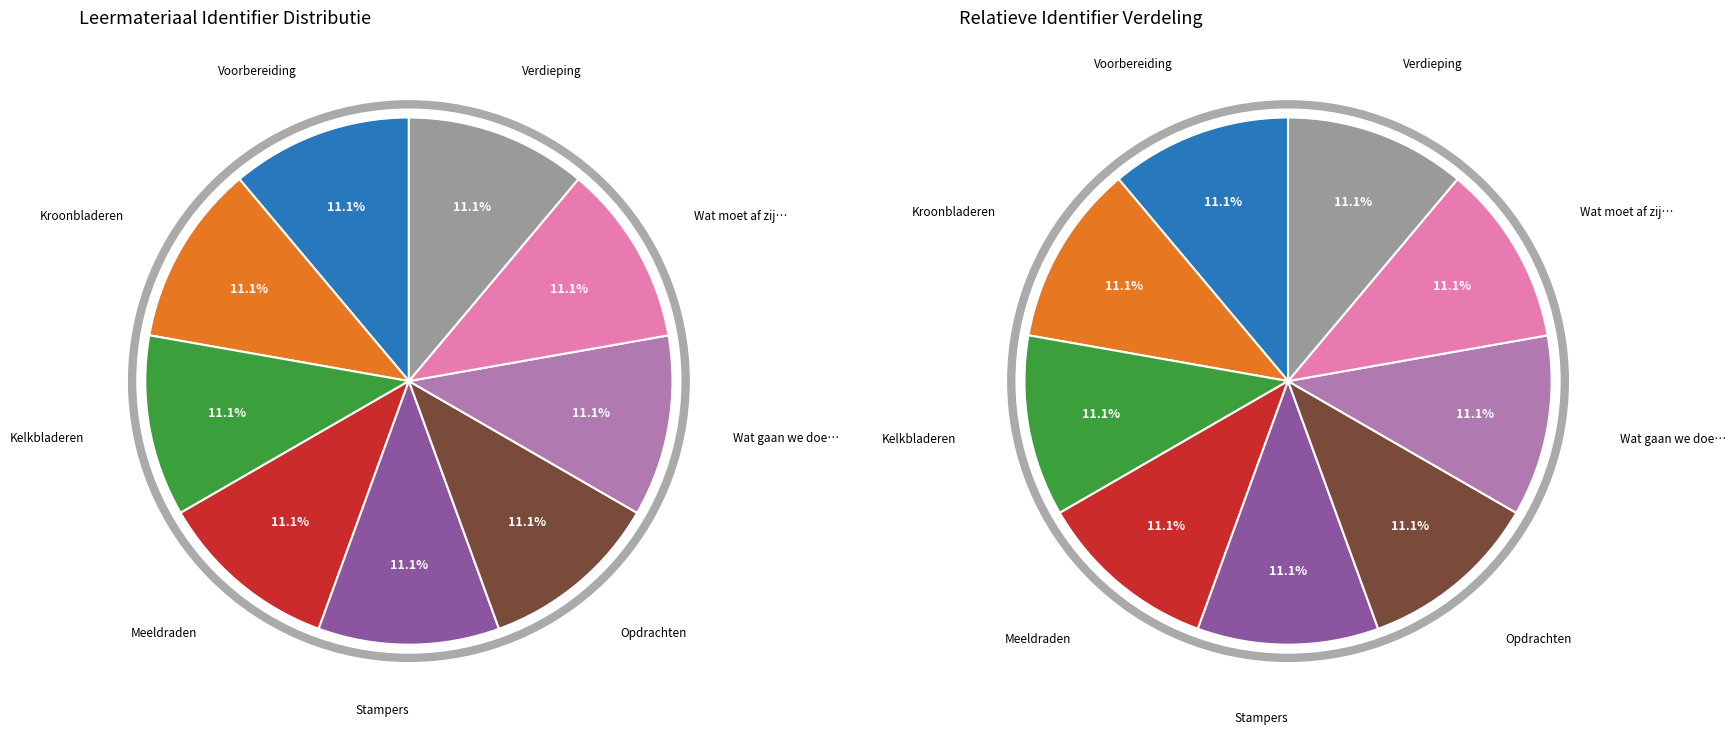

How much of the chart is everything except Wat moet af zijn en ingeleverd worden??

88.9%